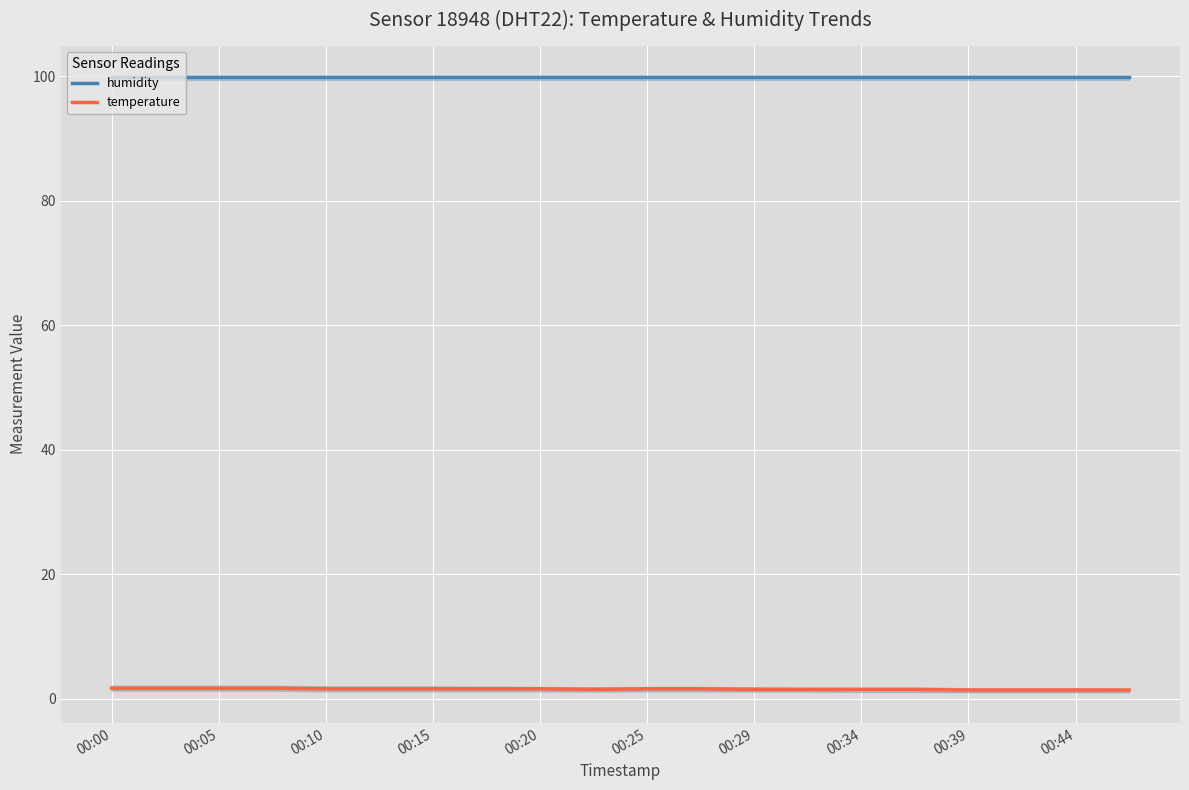

What position from the left is 17?

18